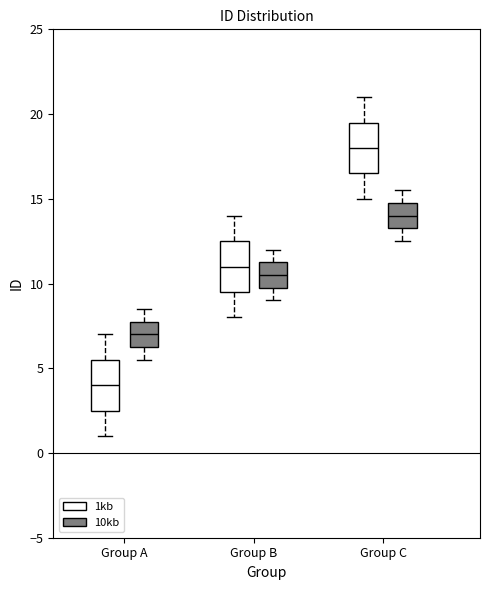

Where does the upper whisker of the box for Group C (1kb) end on the y-axis? The values are not printed on the chart, so give them approximately, as read against the axis.

21.0